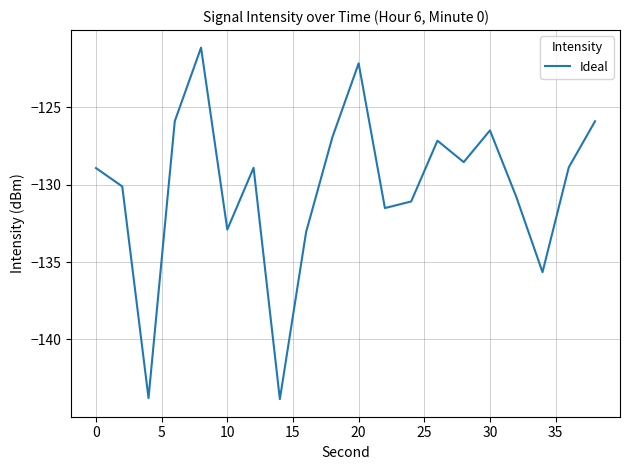

What is the greatest value displayed?

-121.1